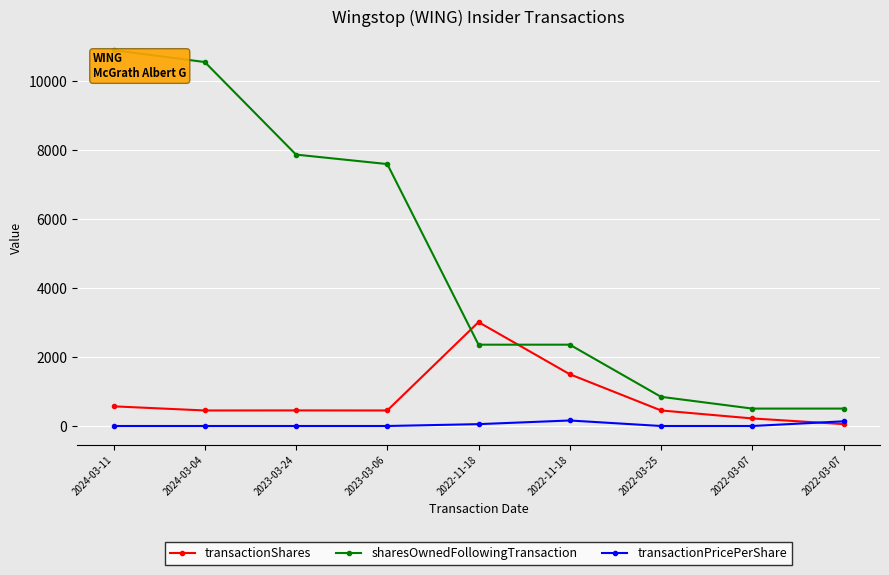

Which series has the largest range (max minus min)?

sharesOwnedFollowingTransaction